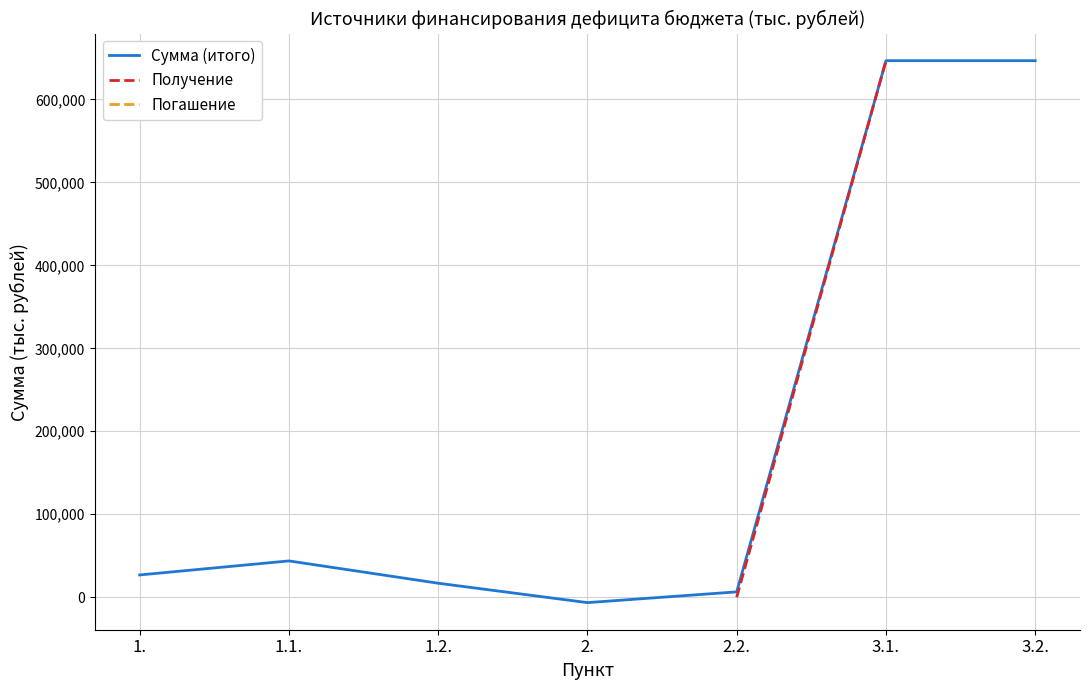

At which label does Сумма (итого) first exceed 26880?

1.1.